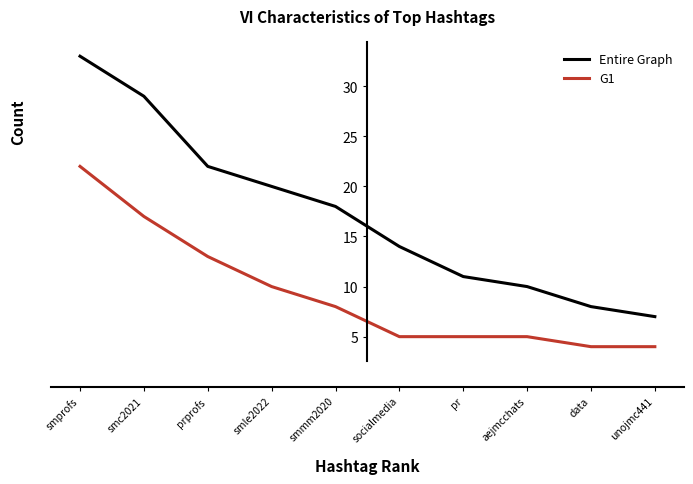

What position from the right is data?

2